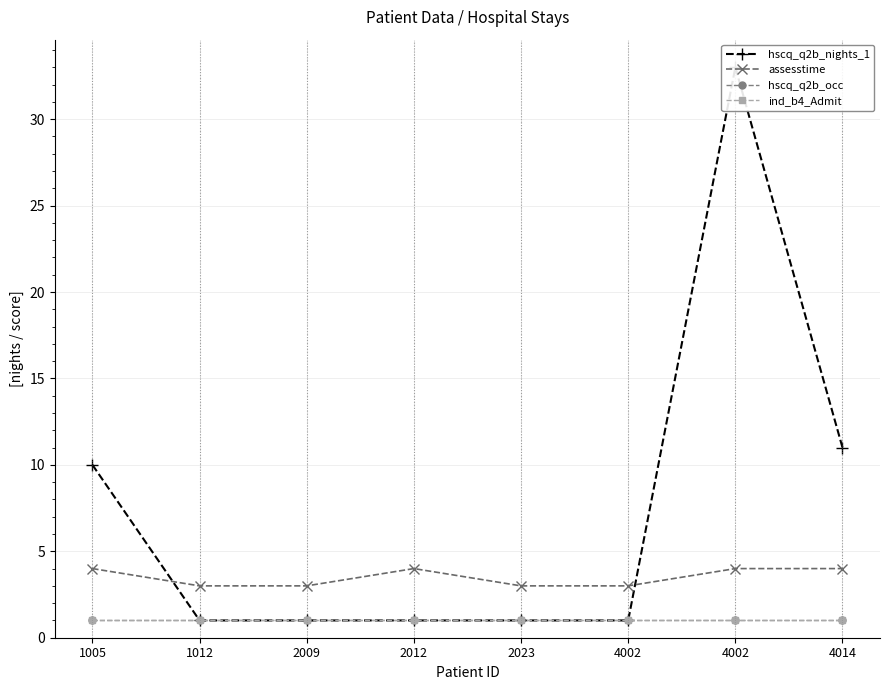

Reading left to right, what are all the values shown in this chart?

hscq_q2b_nights_1: 10	1	1	1	1	1	33	11
assesstime: 4	3	3	4	3	3	4	4
hscq_q2b_occ: 1	1	1	1	1	1	1	1
ind_b4_Admit: 1	1	1	1	1	1	1	1